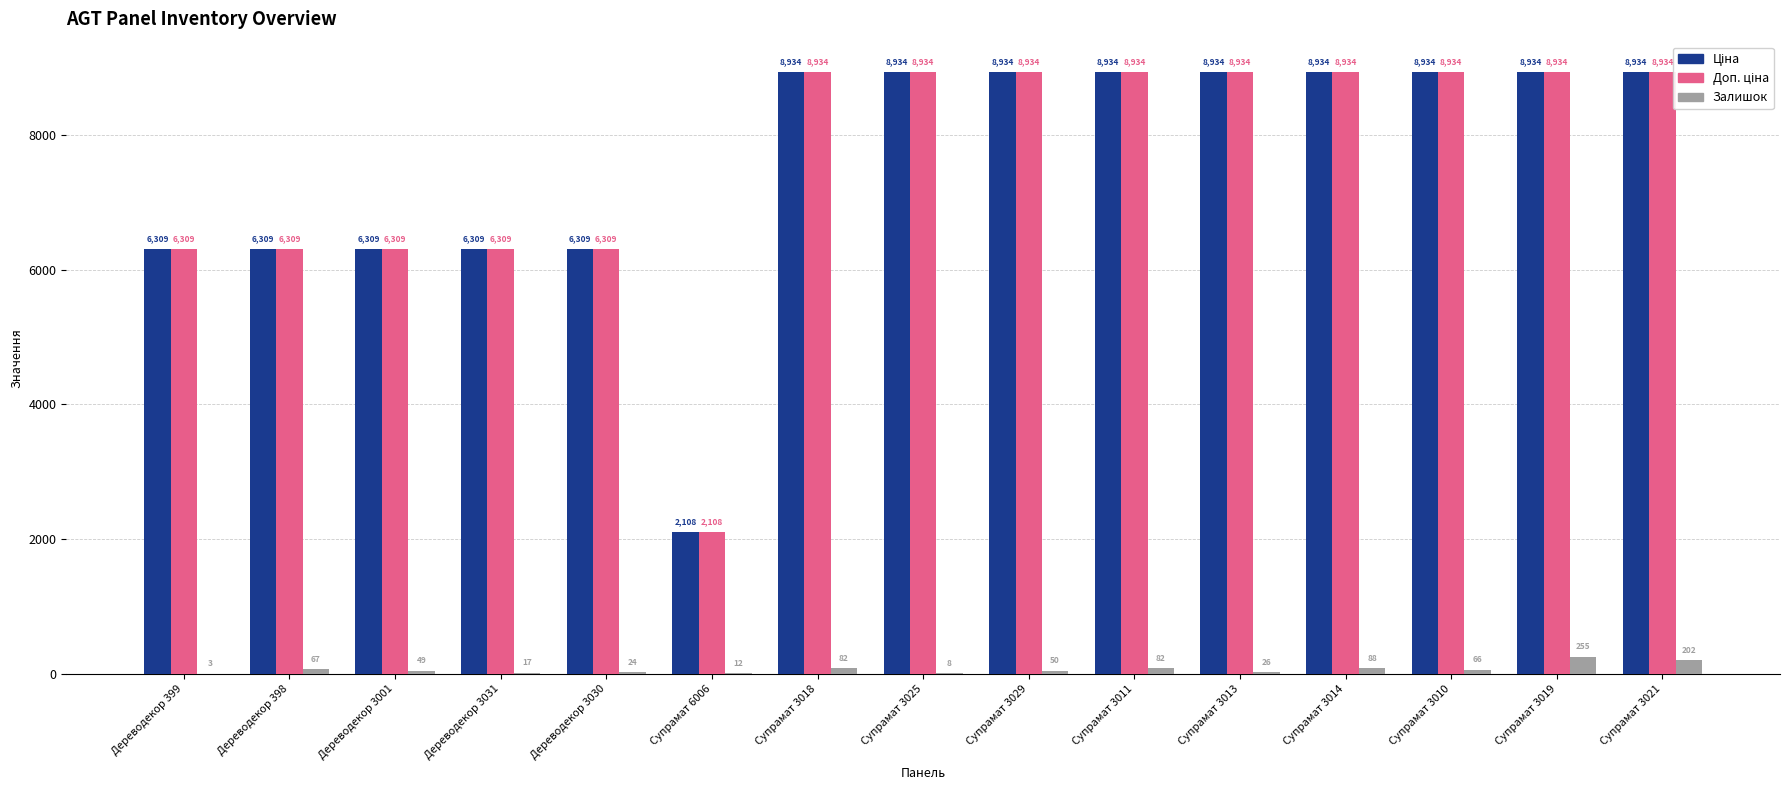

What is the approximate value of Залишок at Дереводекор 3030?

24.0